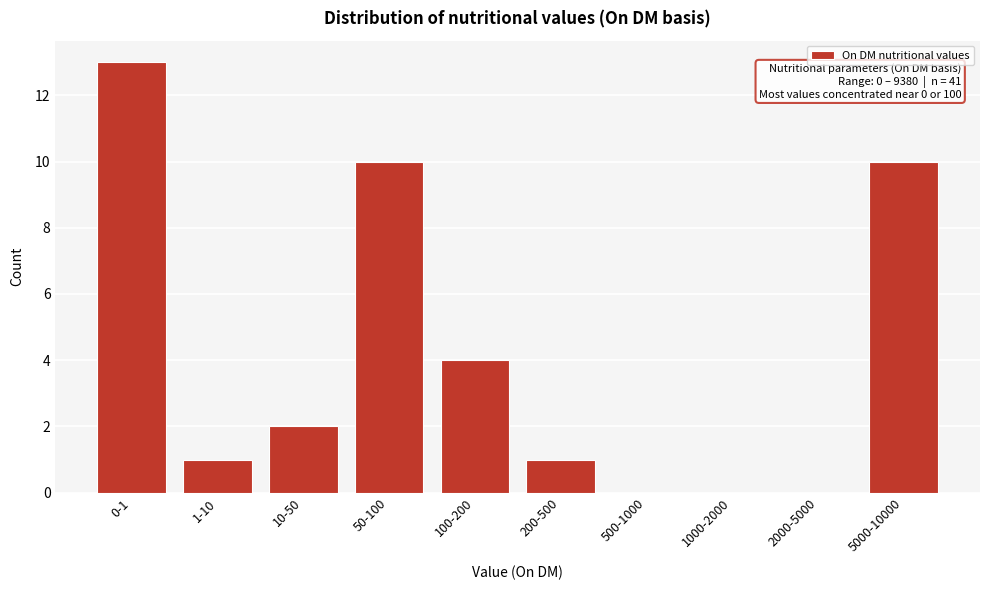

Reading right to left, transcribe all the data shown in this chart.

5000-10000=10	2000-5000=0	1000-2000=0	500-1000=0	200-500=1	100-200=4	50-100=10	10-50=2	1-10=1	0-1=13